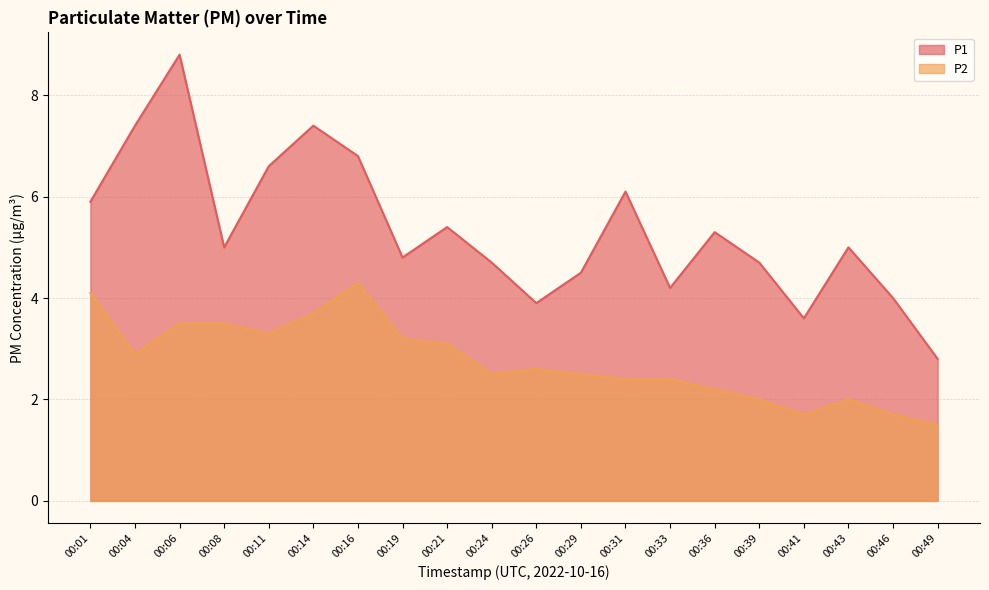

What is the average value of the P2 series?

2.8